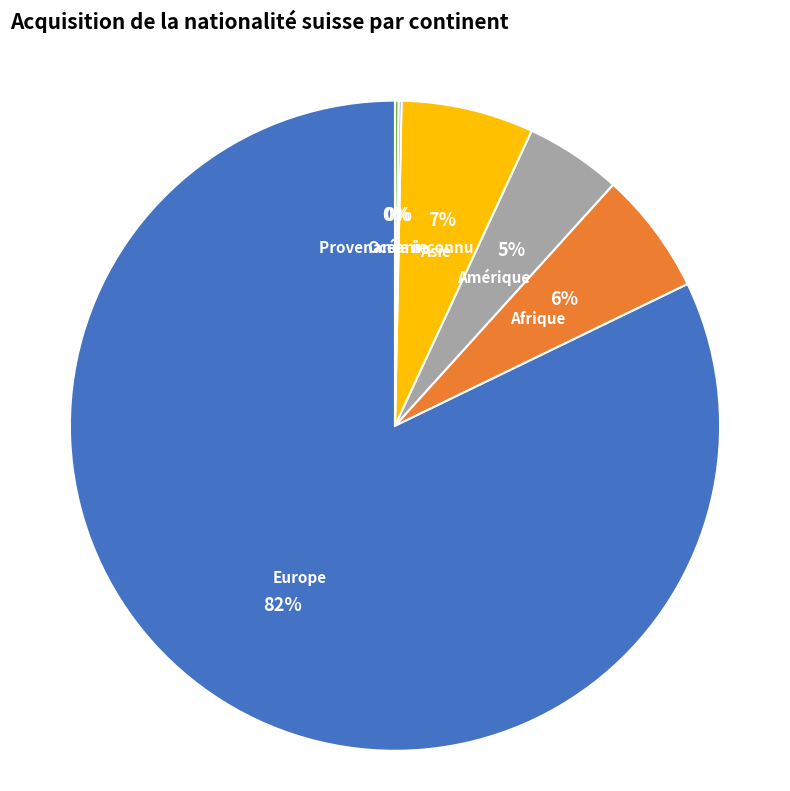

Is there a majority slice in this chart?

Yes